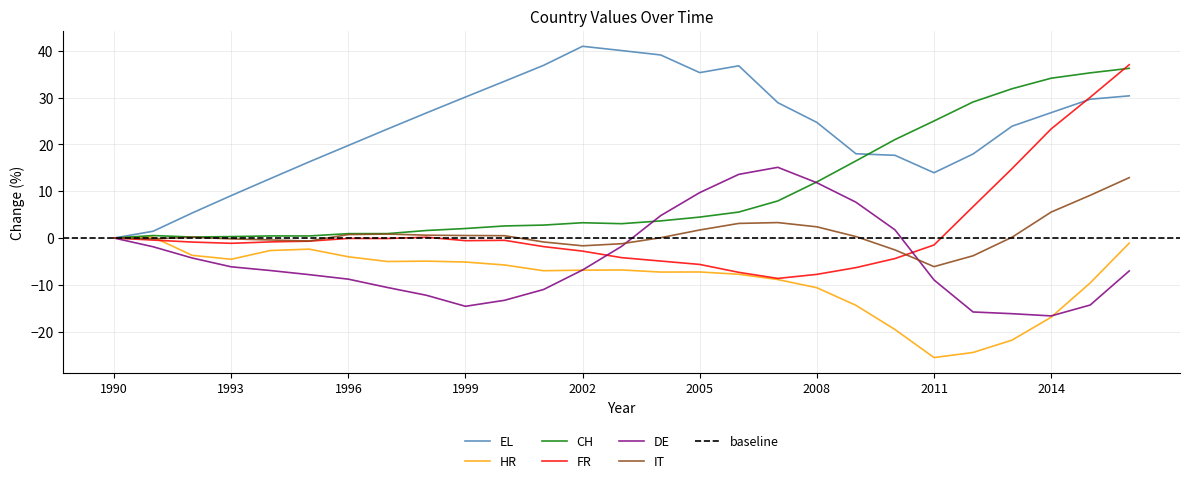

Reading right to left, transcribe all the data shown in this chart.

EL: 30.4	29.7	26.8	23.9	18.0	14.0	17.7	18.0	24.7	28.9	36.8	35.4	39.1	40.1	41.0	36.9	33.5	30.1	26.7	23.3	19.8	16.3	12.7	9.1	5.3	1.4	0.0
HR: -1.1	-9.6	-16.9	-21.8	-24.5	-25.6	-19.6	-14.4	-10.6	-8.9	-7.7	-7.3	-7.3	-6.8	-6.9	-7.0	-5.8	-5.1	-4.9	-5.0	-4.0	-2.4	-2.7	-4.5	-3.7	0.2	0.0
CH: 36.3	35.3	34.2	31.9	29.1	25.0	21.0	16.5	12.0	7.9	5.6	4.5	3.7	3.1	3.3	2.8	2.6	2.0	1.6	0.9	0.9	0.4	0.4	0.3	0.2	0.5	0.0
FR: 37.1	30.1	23.3	14.9	6.7	-1.5	-4.4	-6.3	-7.8	-8.6	-7.3	-5.6	-4.9	-4.2	-2.8	-1.8	-0.5	-0.6	0.2	-0.1	-0.1	-0.7	-0.8	-1.1	-0.9	-0.4	0.0
DE: -7.0	-14.3	-16.7	-16.2	-15.8	-9.0	1.8	7.7	11.8	15.1	13.6	9.7	4.8	-1.8	-6.8	-11.0	-13.3	-14.6	-12.2	-10.6	-8.8	-7.8	-6.9	-6.2	-4.3	-1.9	0.0
IT: 12.9	9.1	5.5	0.2	-3.8	-6.1	-2.5	0.3	2.4	3.3	3.1	1.7	0.1	-1.2	-1.7	-0.8	0.5	0.5	0.6	0.8	0.7	-0.6	-0.4	-0.2	0.2	-0.2	0.0